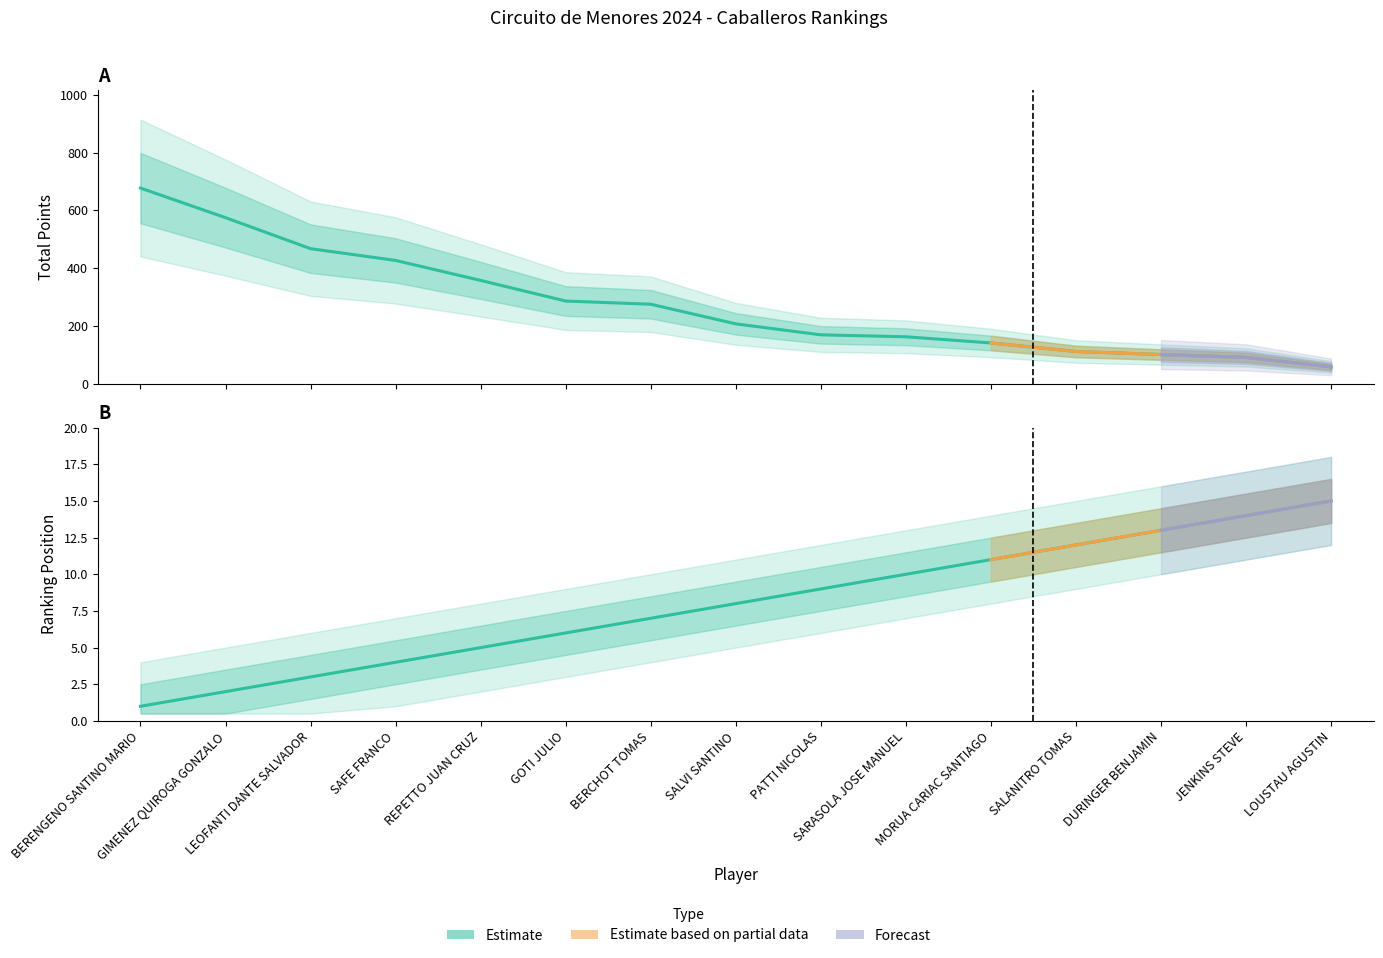

Between BERENGENO SANTINO MARIO and GOTI JULIO, which series saw the biggest shift?

Total Points